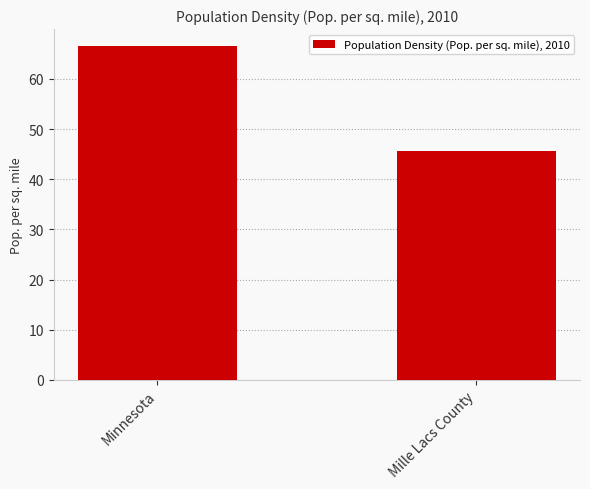

What is the smallest value displayed?

45.6